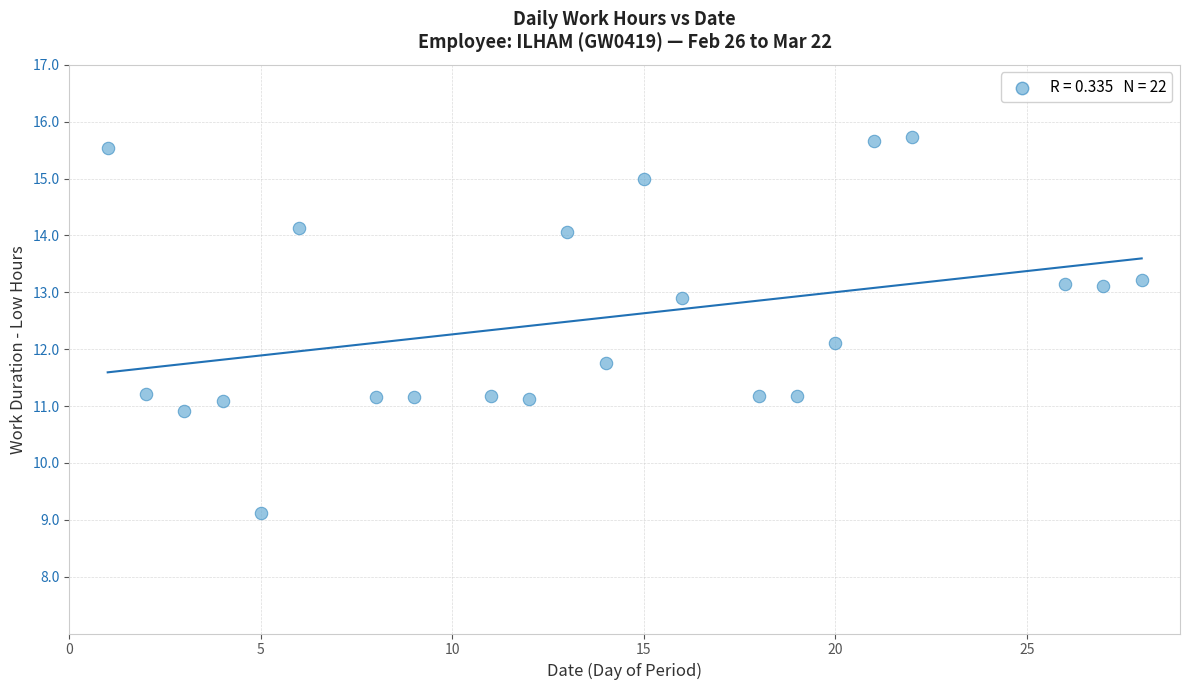

What is the range of X values (max minus min)?

27.0